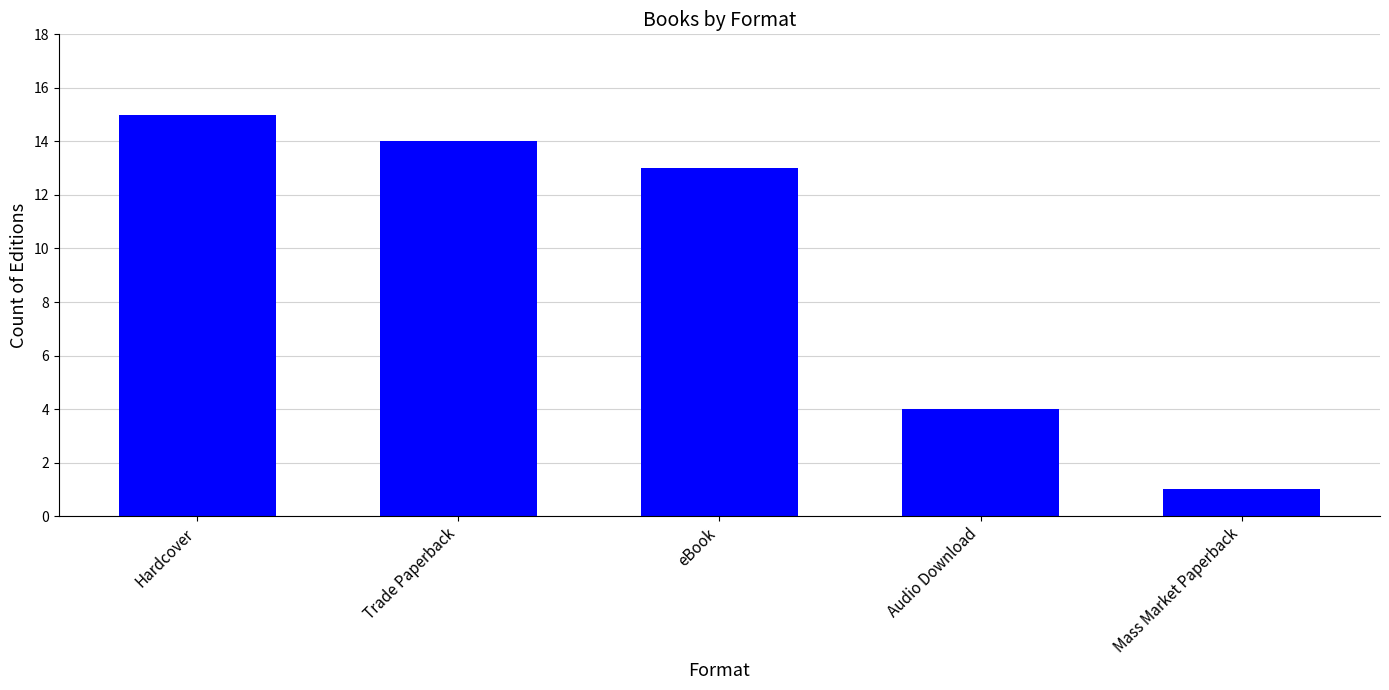

Approximately how many times larger is the value at Hardcover compared to eBook?

1.2